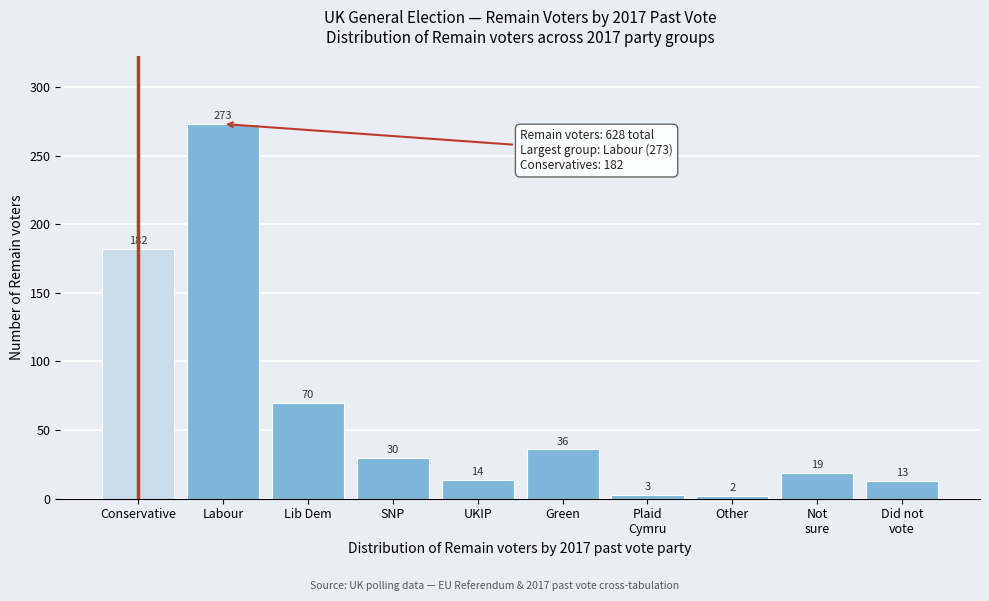

Reading left to right, extract all data points from this chart.

182	273	70	30	14	36	3	2	19	13